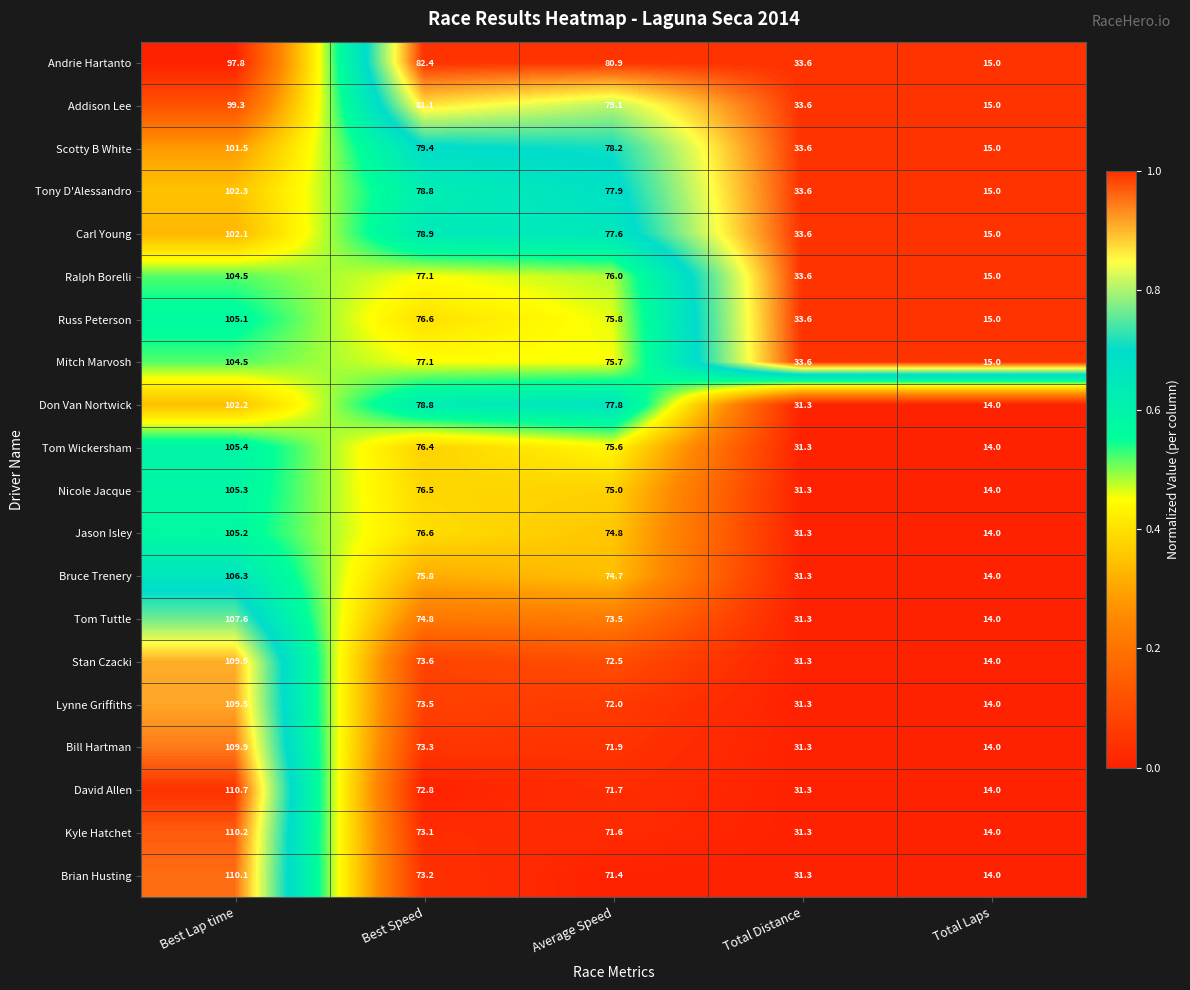

Which series has the largest total across all categories?

Andrie Hartanto